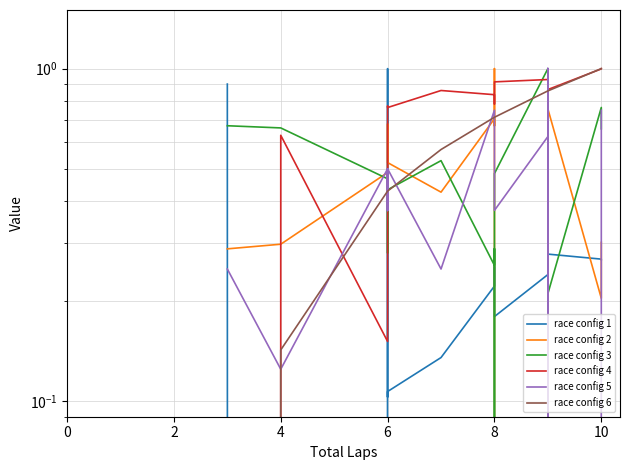

What is the value of the race config 2 point at the 13th from the left?

0.6